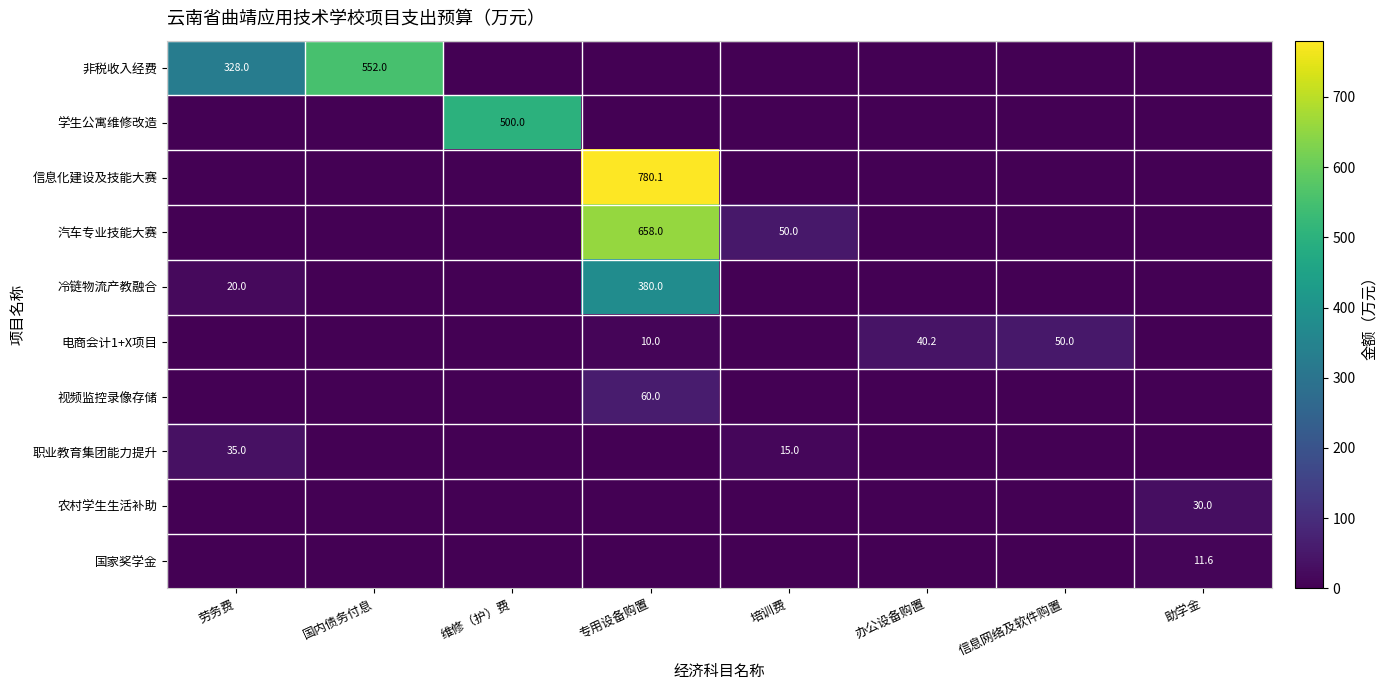

The value of 视频监控录像存储 at 专用设备购置 is 106.8. True or false?

False